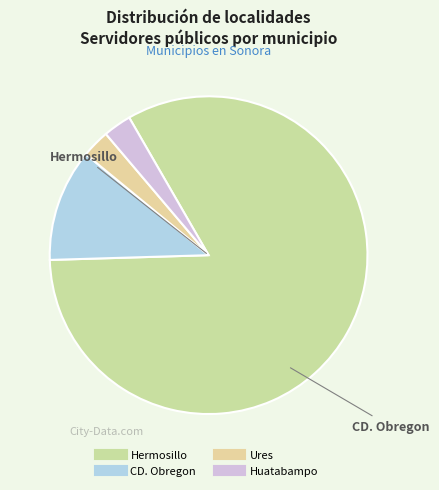

How many slices are in this pie chart?

4